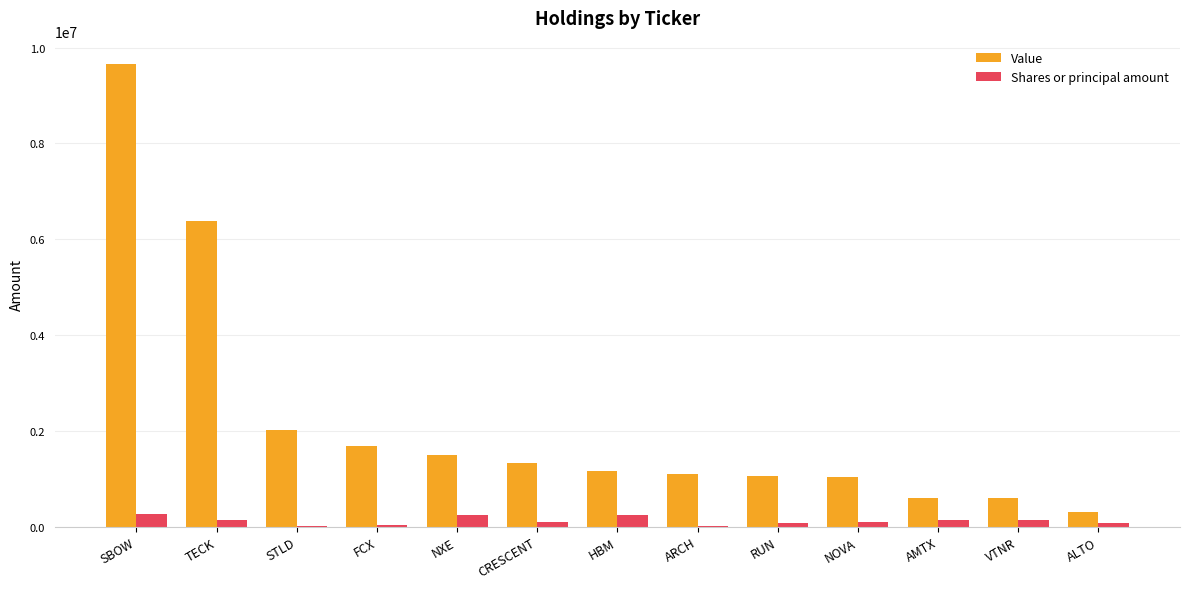

Which series changed the most between TECK and RUN?

Value